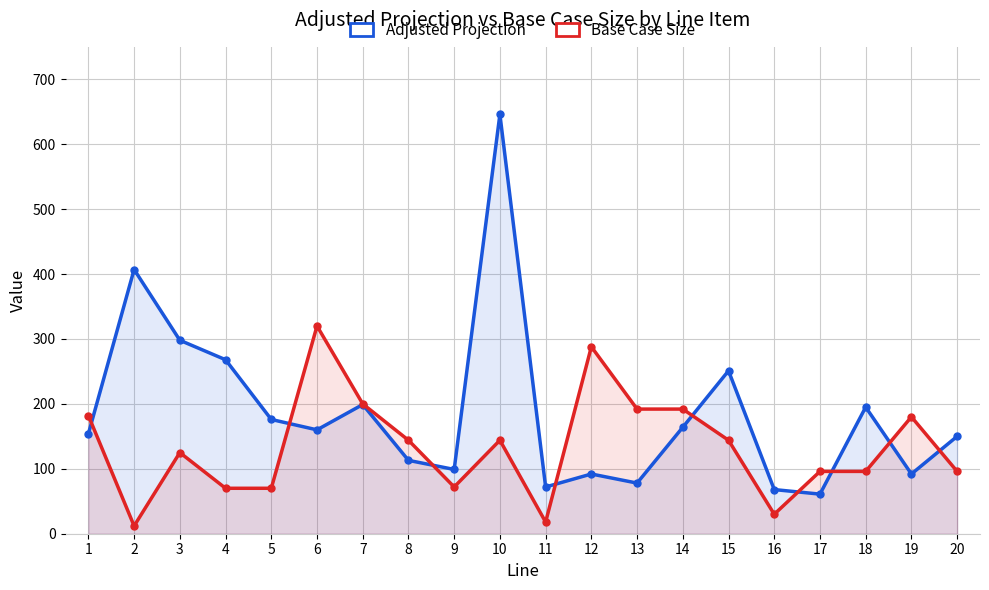

Is it true that Base Case Size equals 37 at 9?

False